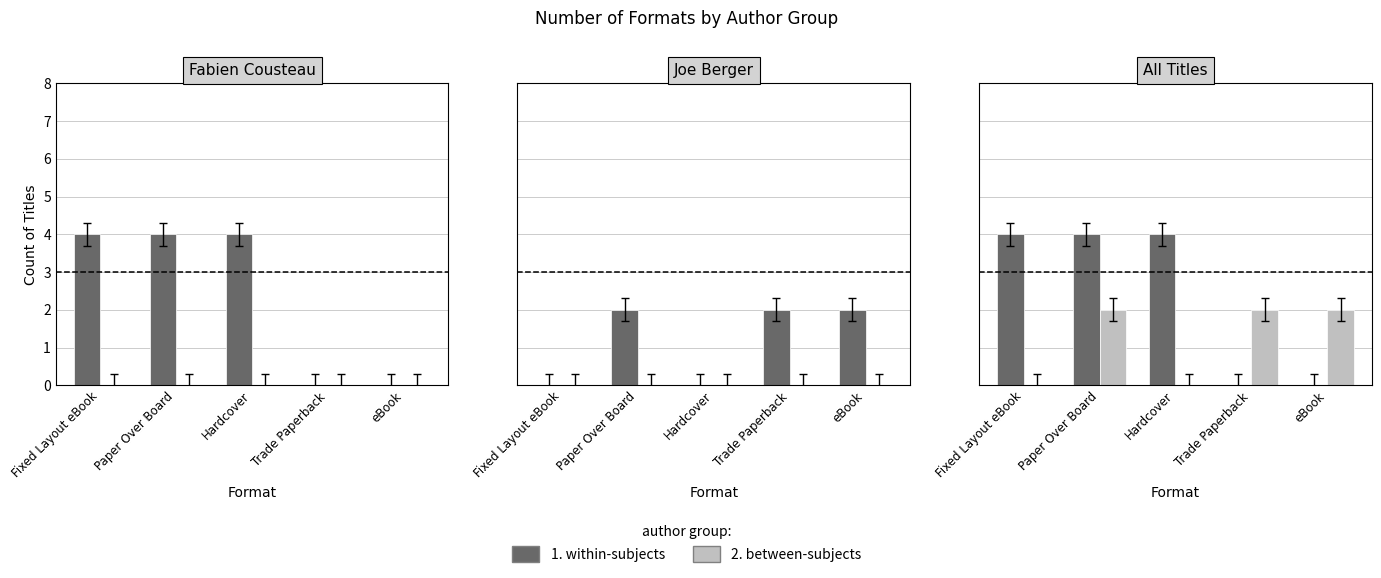

Does the chart contain any negative values?

No